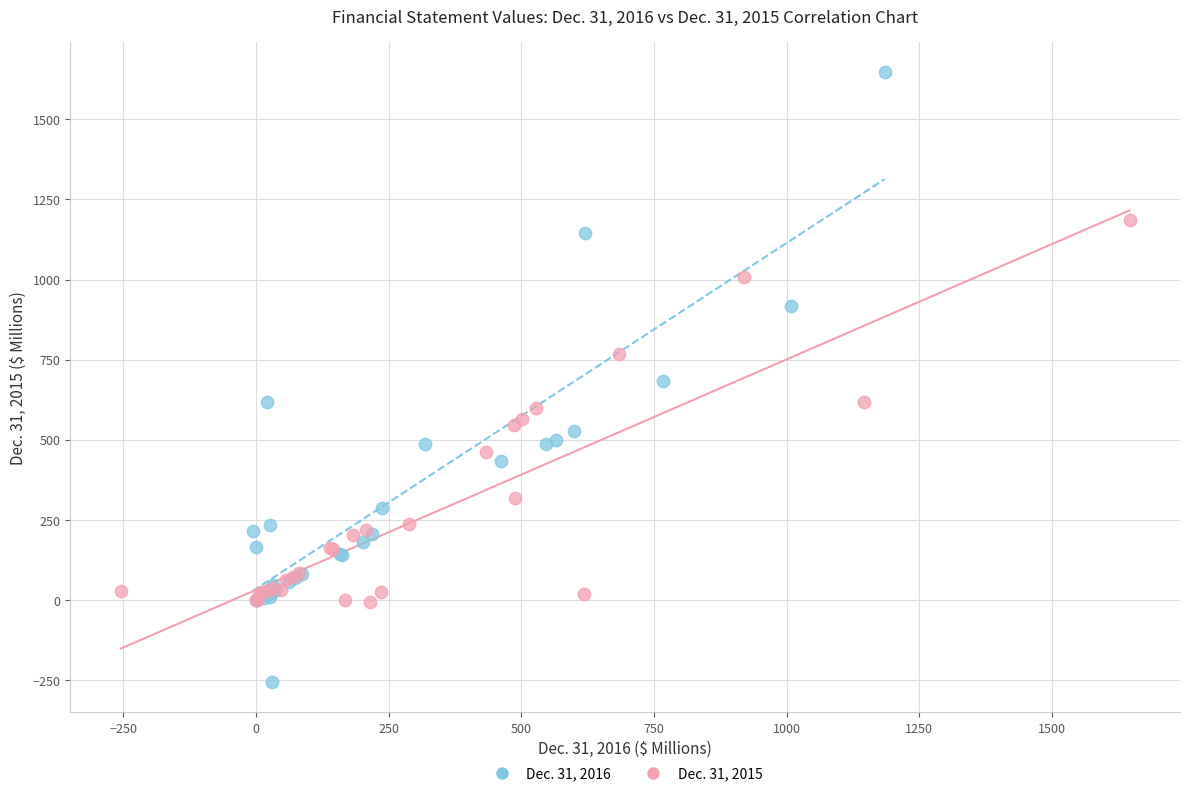

Which series has the widest spread of Y values?

Dec. 31, 2016